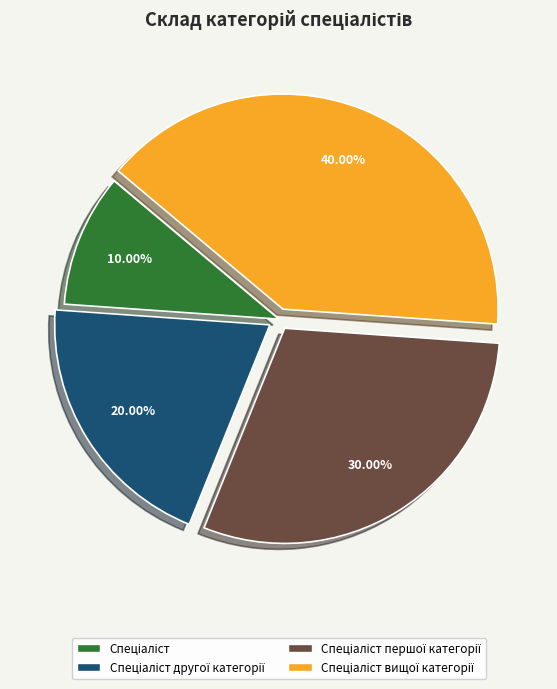

How many slices are in this pie chart?

4